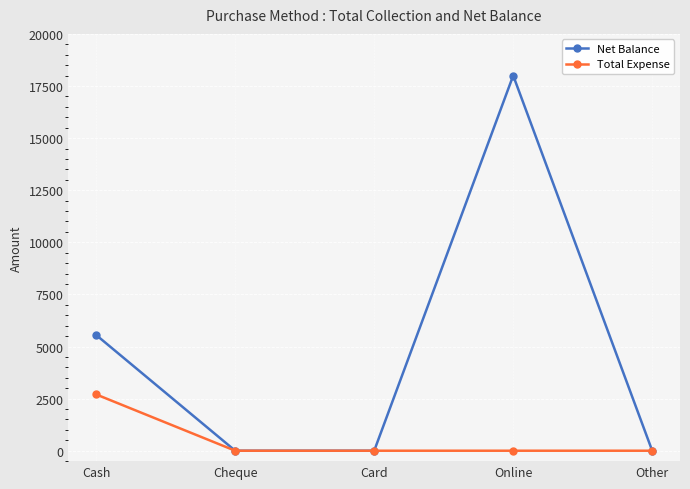

Which label corresponds to the largest value in the chart?

Online